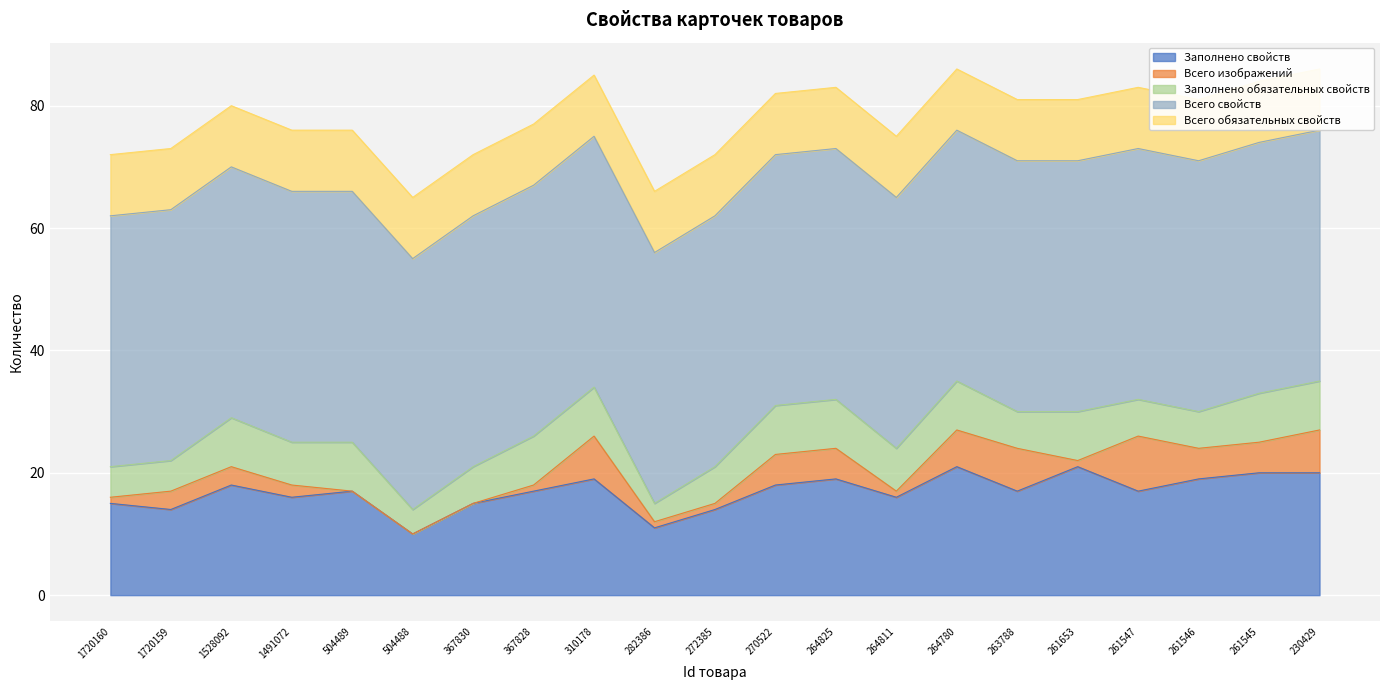

What is the sum of all Всего обязательных свойств values?

210